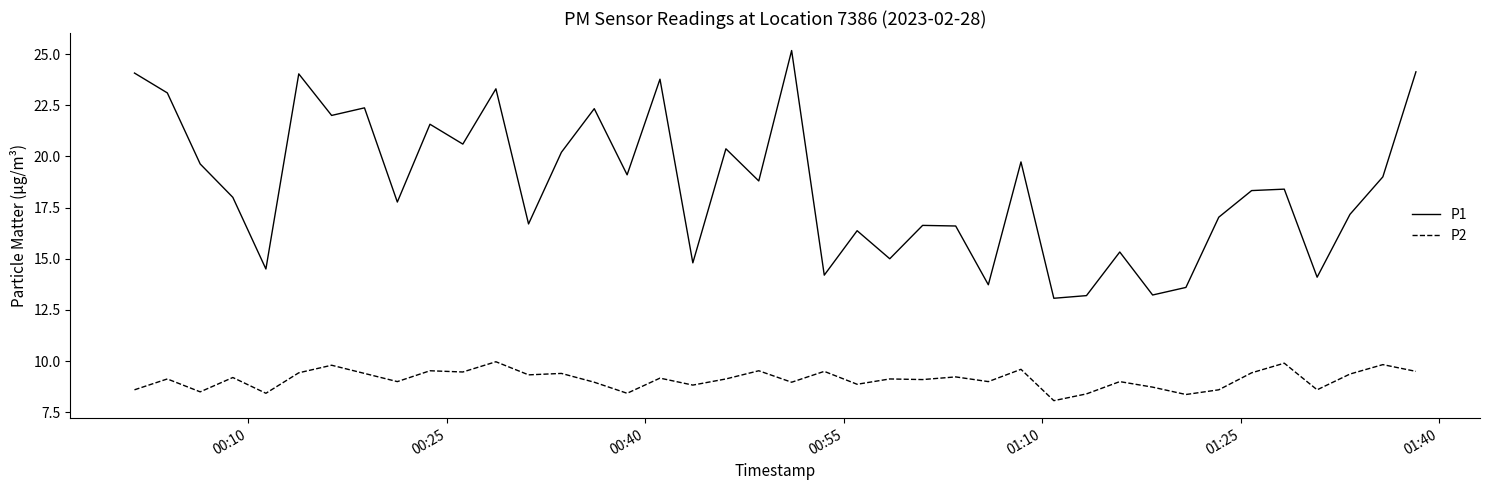

True or false: P2 and P1 intersect in this chart.

False